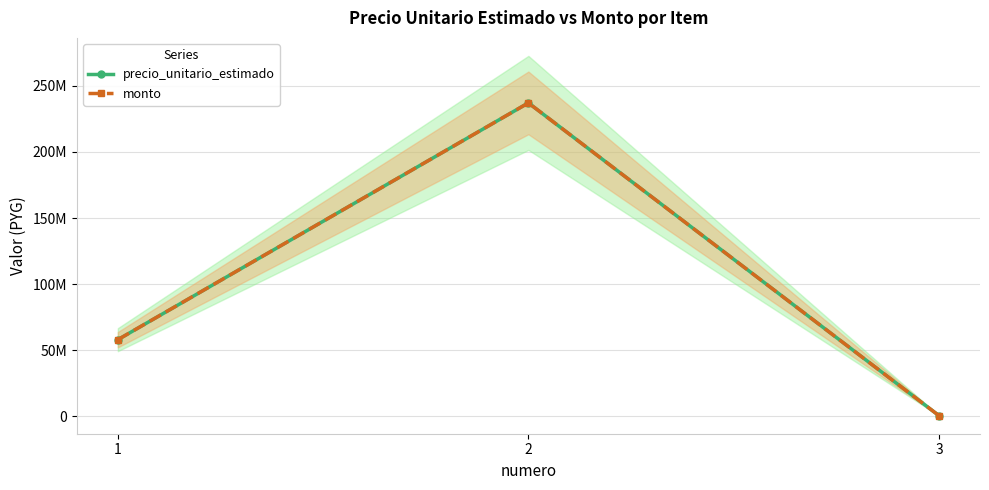

How many monto values are between 600000 and 237091800?

3